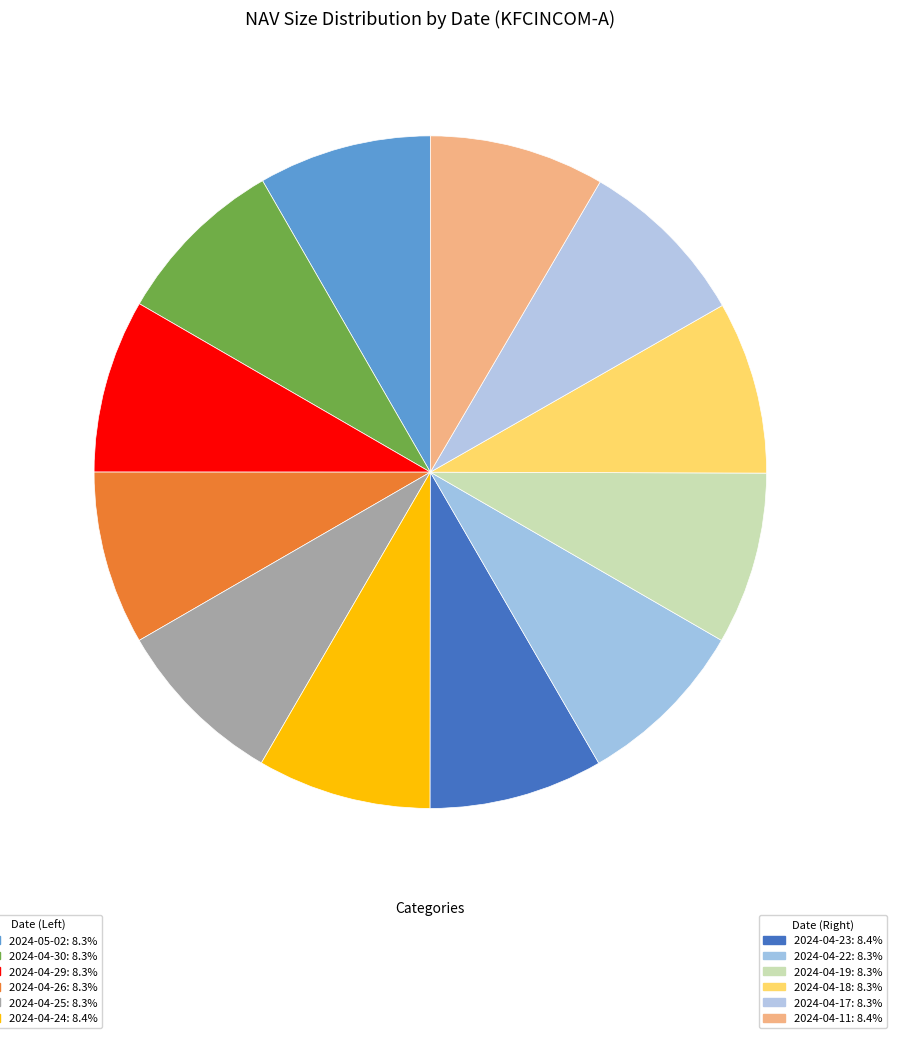

Count the number of slices in the pie.

12